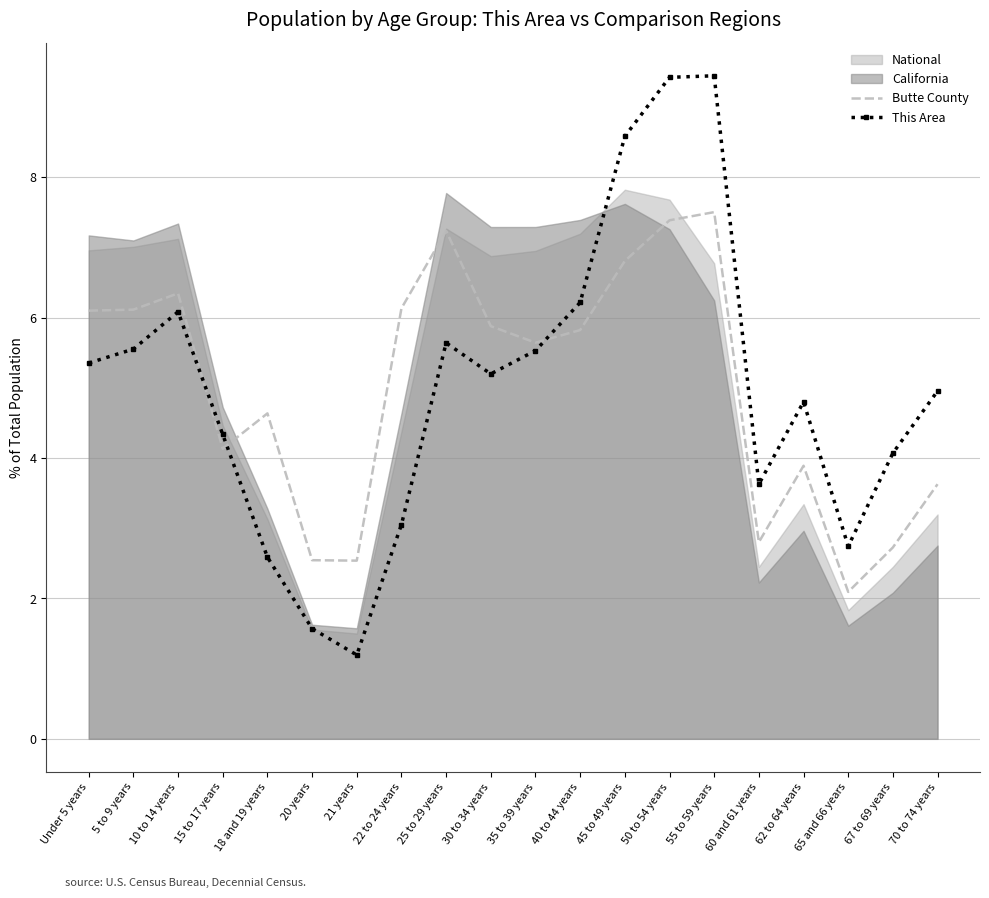

What is the minimum value shown in the chart?

1.2